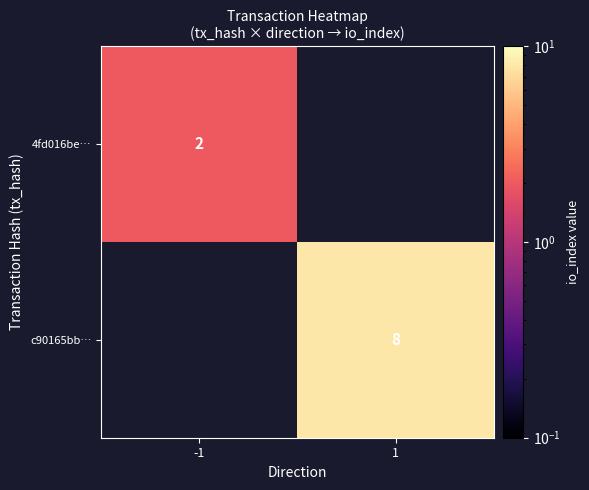

The c90165bb… series shows 8 at 1. True or false?

True